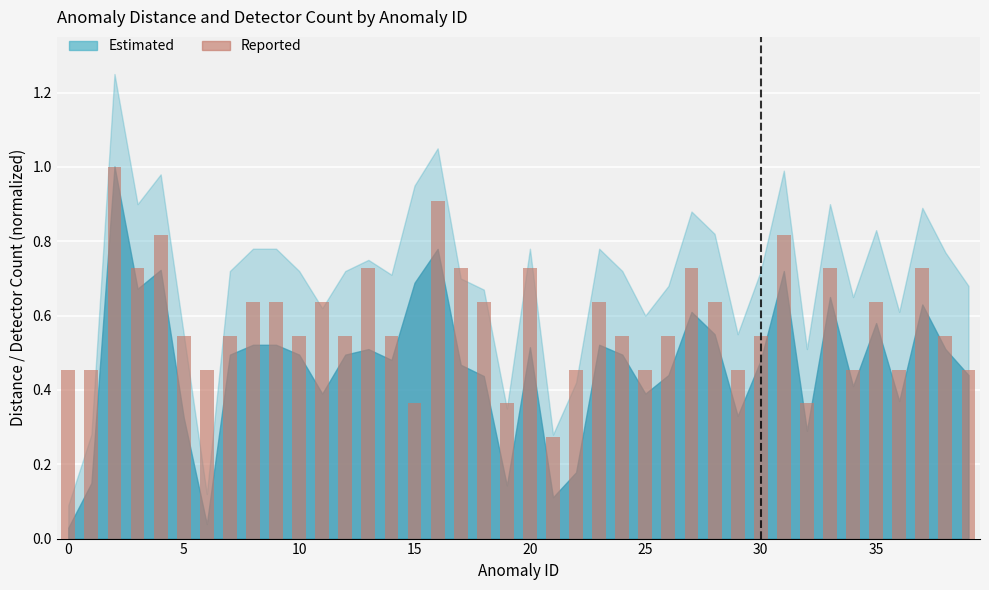

What is the maximum value shown in the chart?

1.0